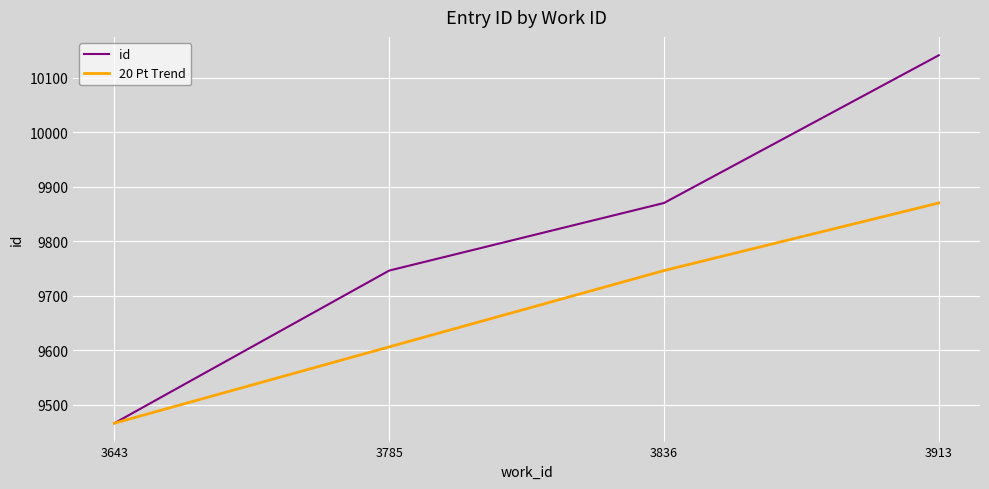

The id series shows 15829 at 3836. True or false?

False